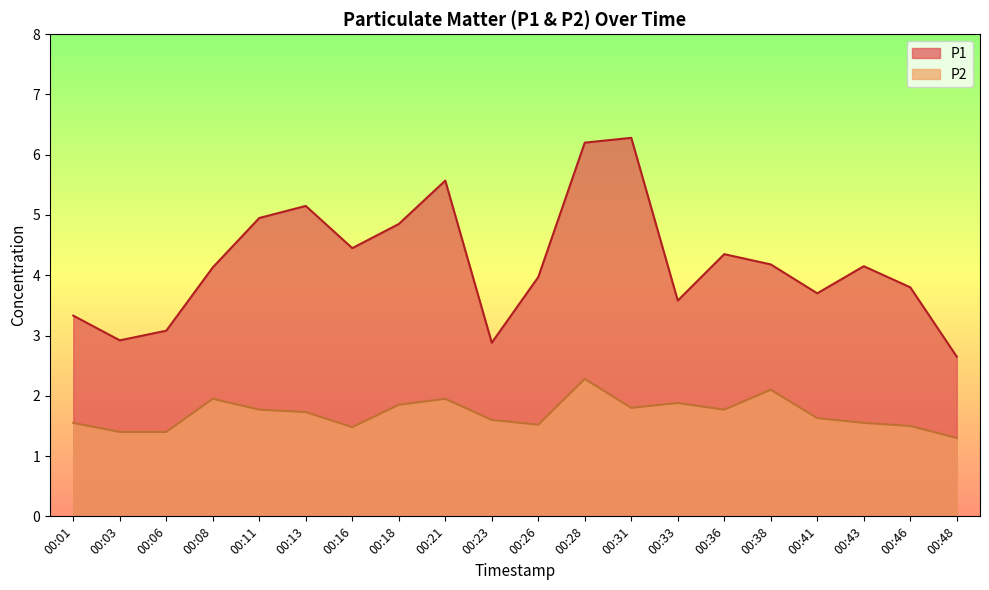

Between 00:11 and 00:36, which series saw the biggest shift?

P1